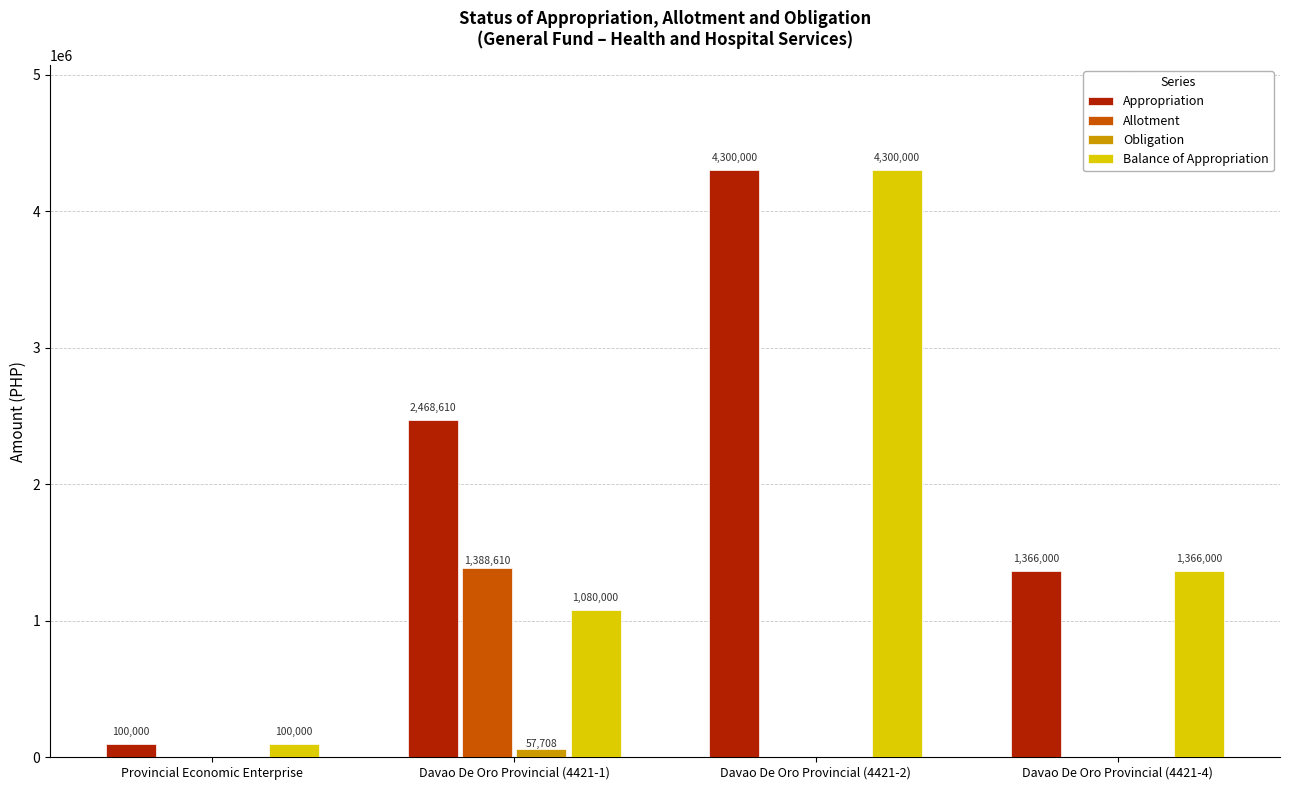

At which category is the sum across all series the highest?

Davao De Oro Provincial (4421-2)